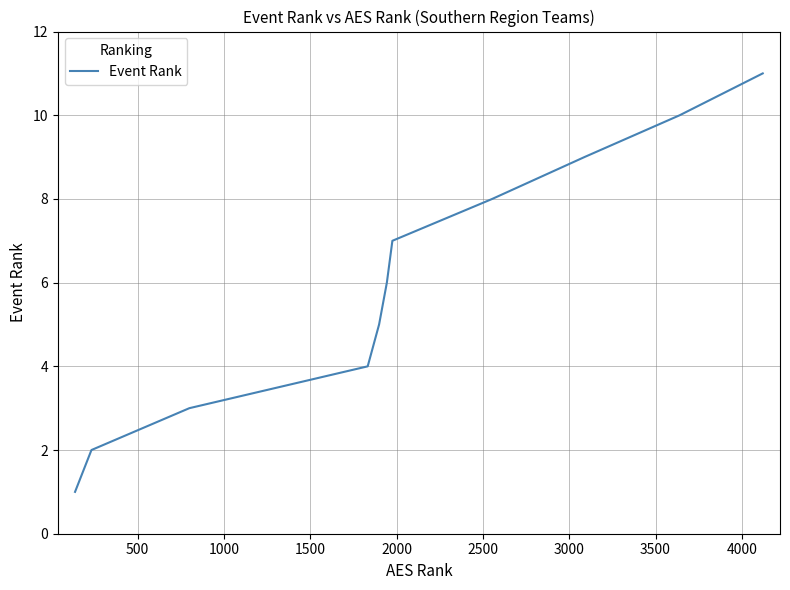

What is the maximum value shown in the chart?

11